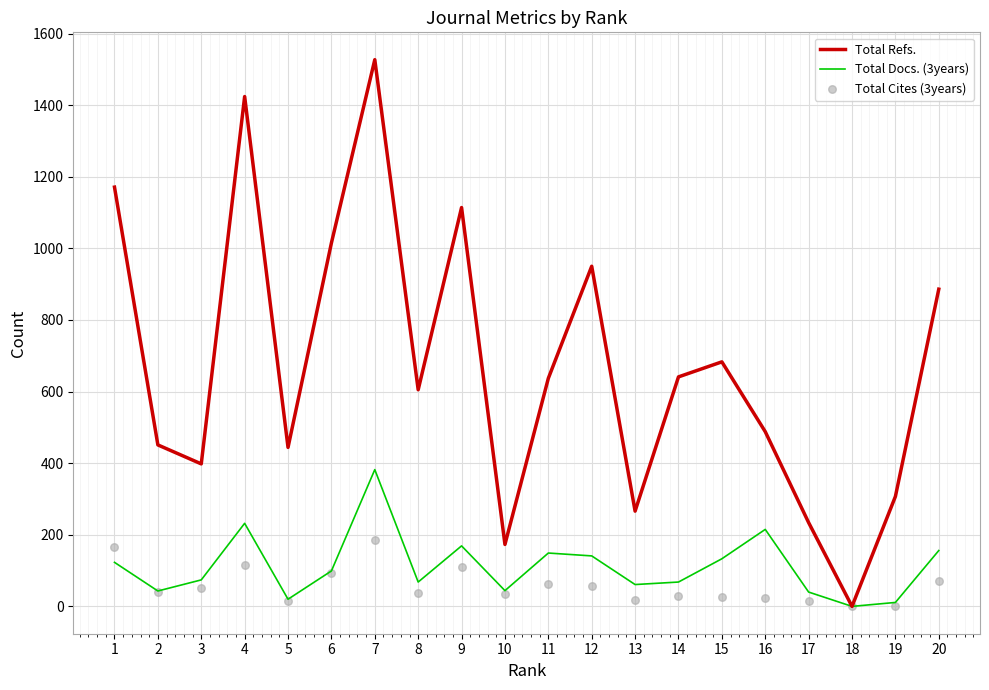

What is the total value across all series at 6?

1208